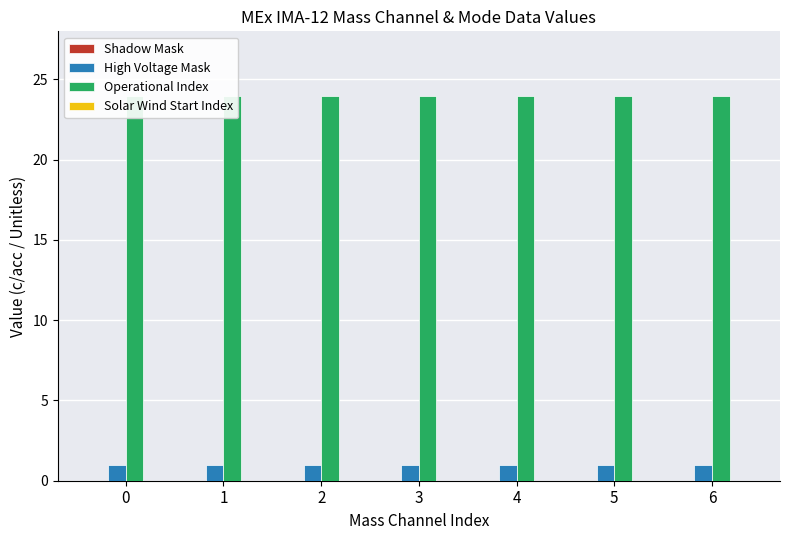

Rank the categories by Shadow Mask value from highest to lowest.

0, 1, 2, 3, 4, 5, 6